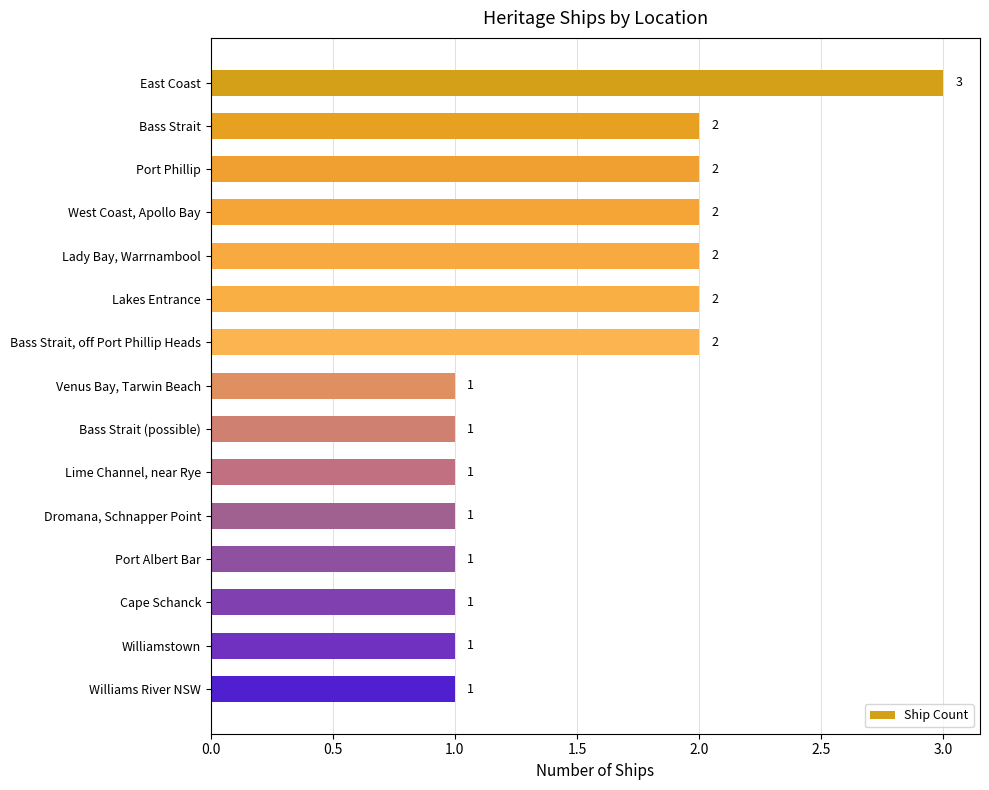

What is the smallest value displayed?

1